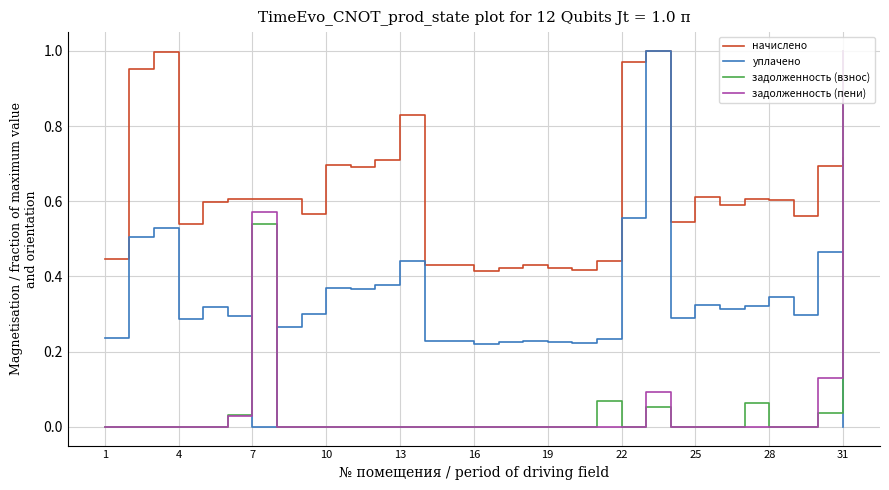

Which series has the largest total across all categories?

начислено